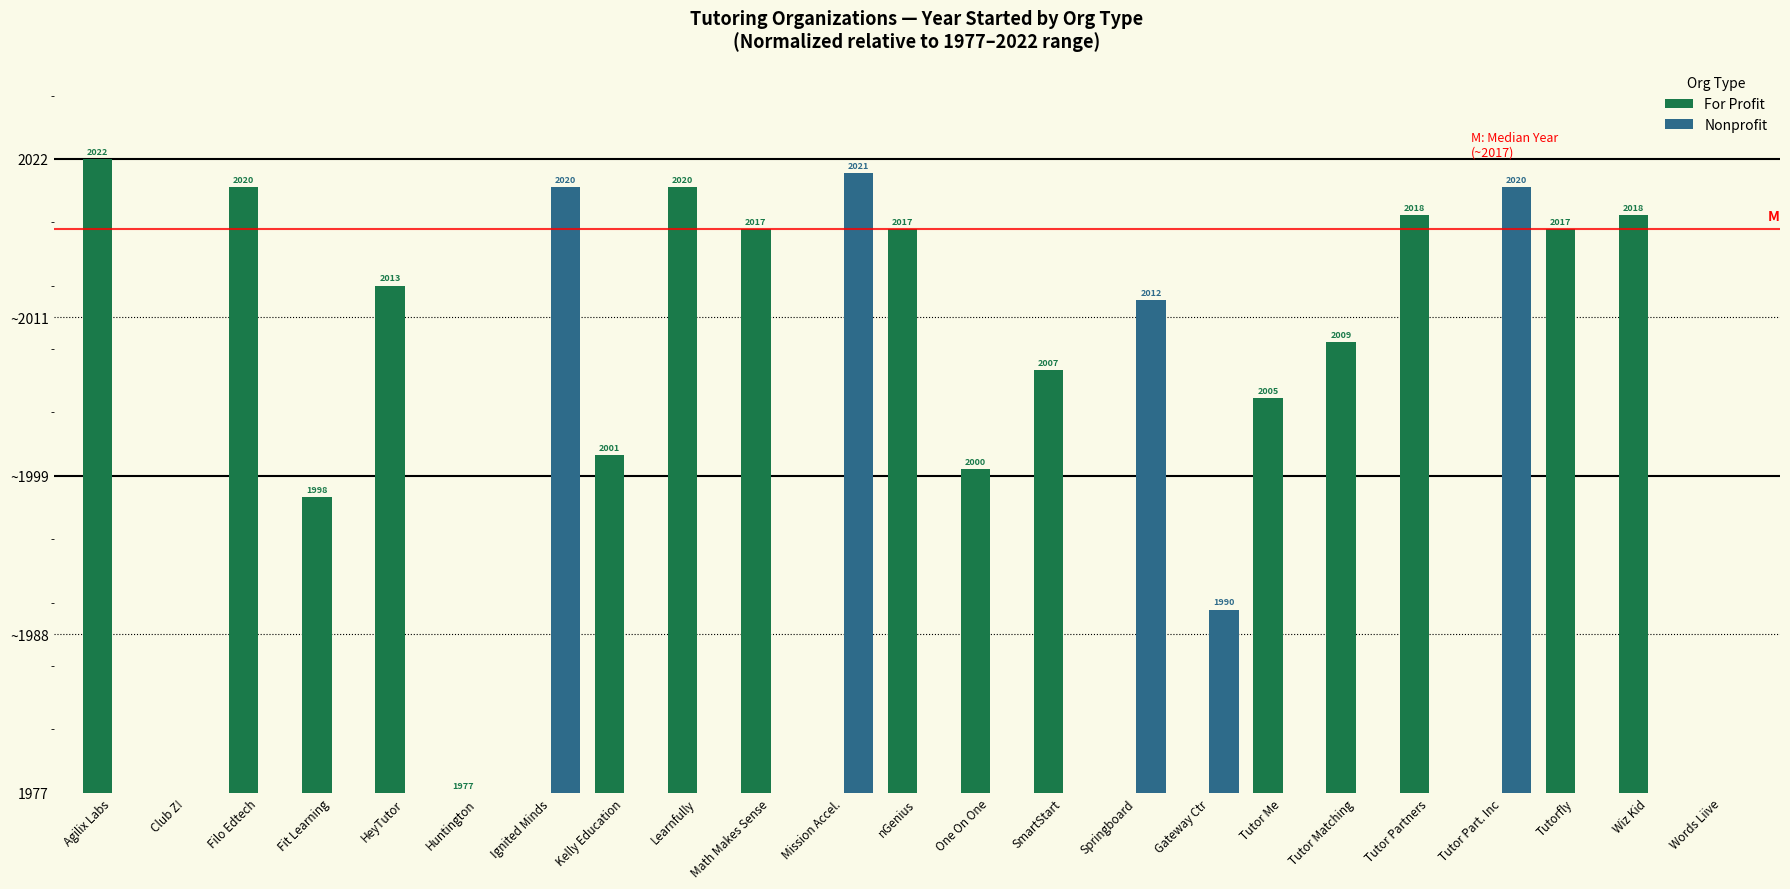

Are the bars horizontal?

No